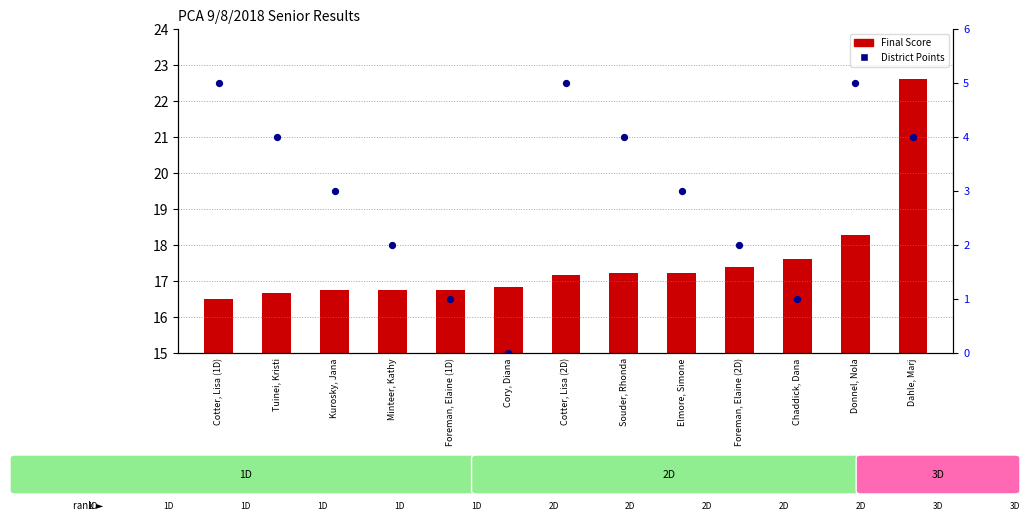

Which series has the widest spread of Y values?

Final Score